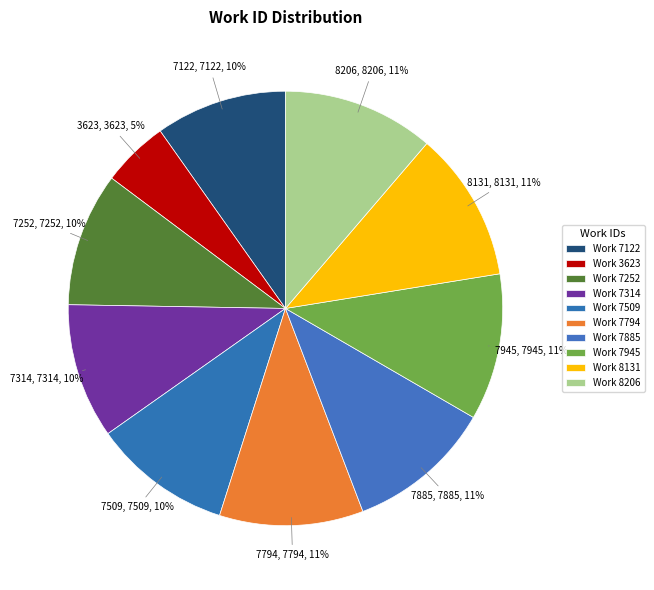

How many segments does this pie chart have?

10